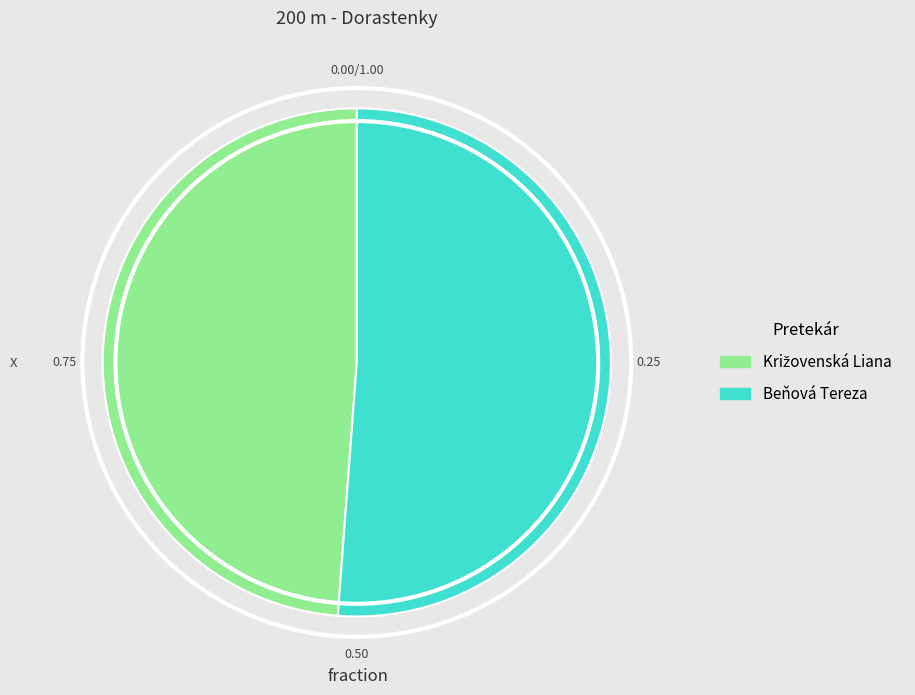

What is the largest slice in the pie chart?

Beňová Tereza